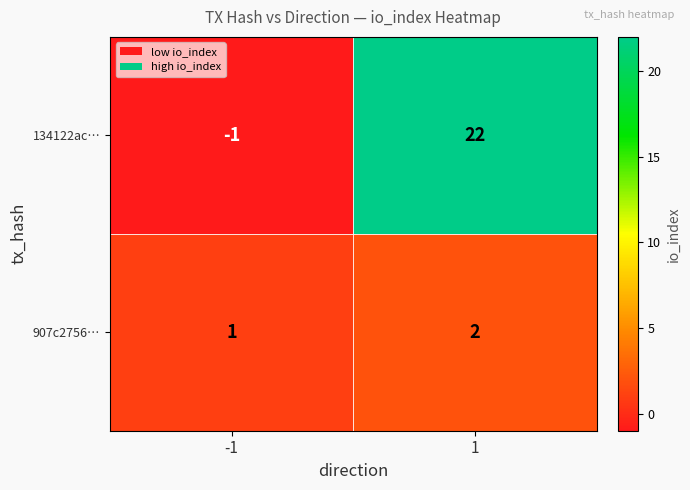

At -1, list the series in order from largest to smallest.

907c2756…, 134122ac…